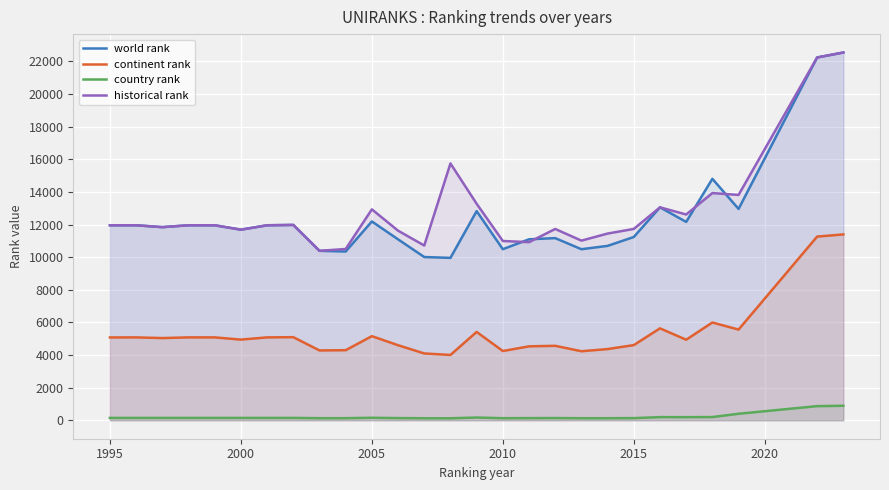

In continent rank, how many points are lower than both neighbors (excluding endpoints)?

8